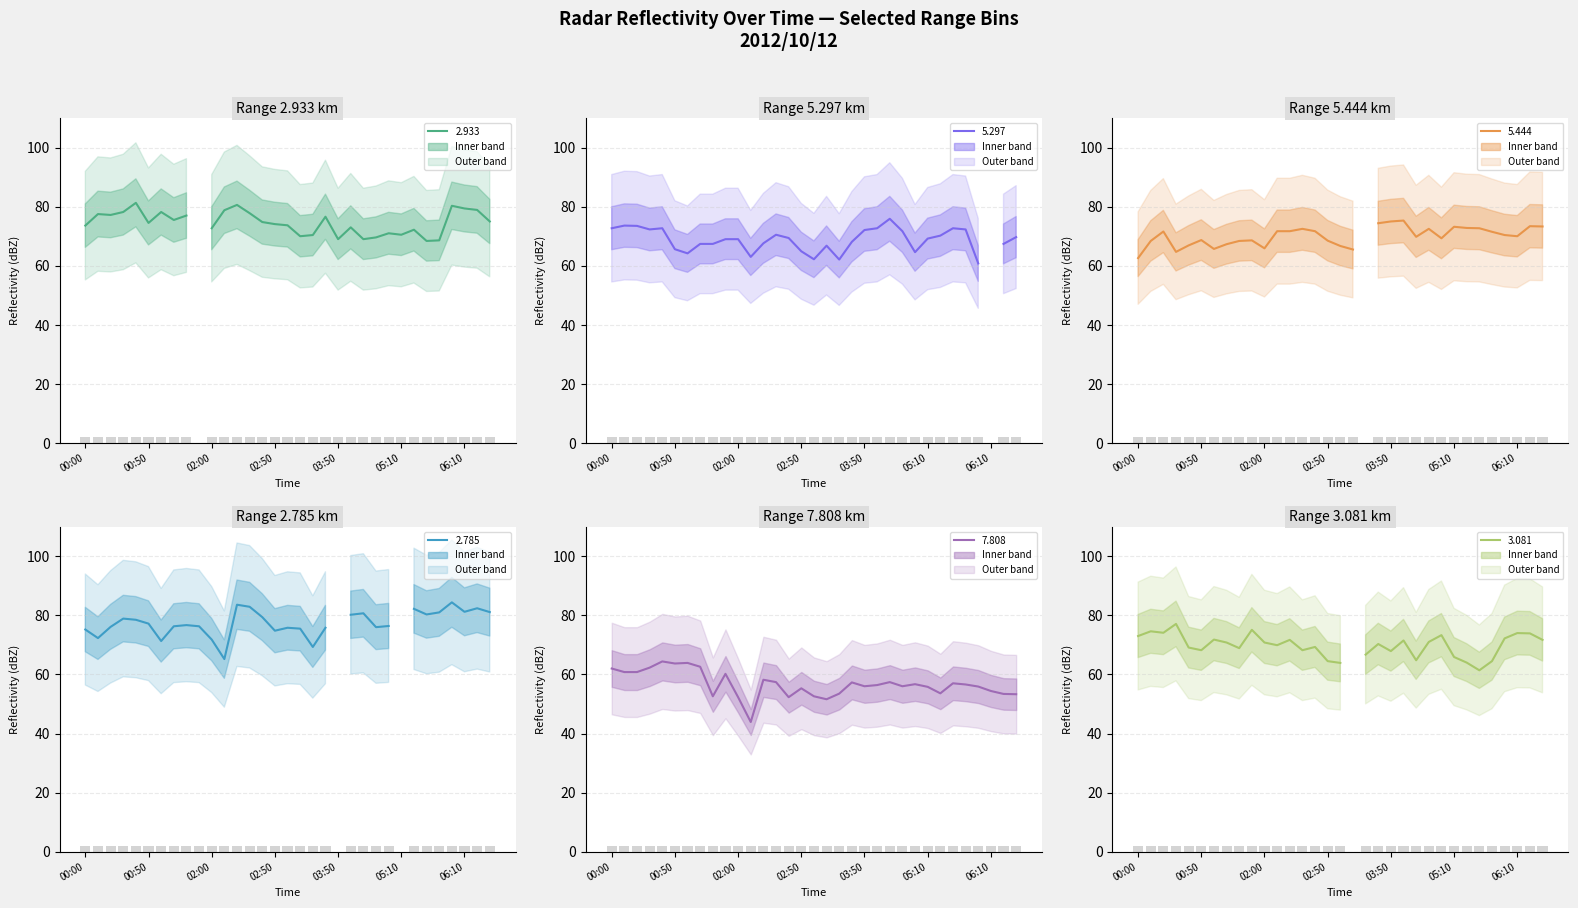

What position from the right is 03:50?

13